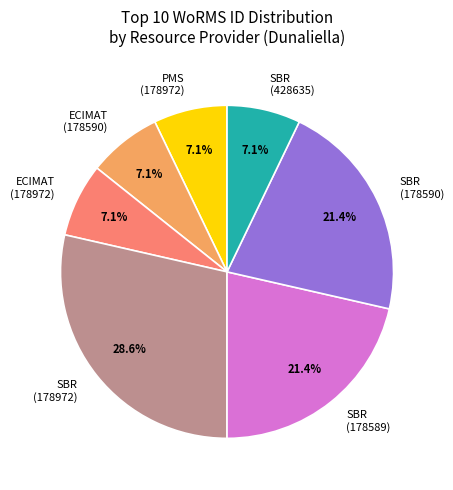

Which category has the biggest portion of the pie?

SBR (178972)